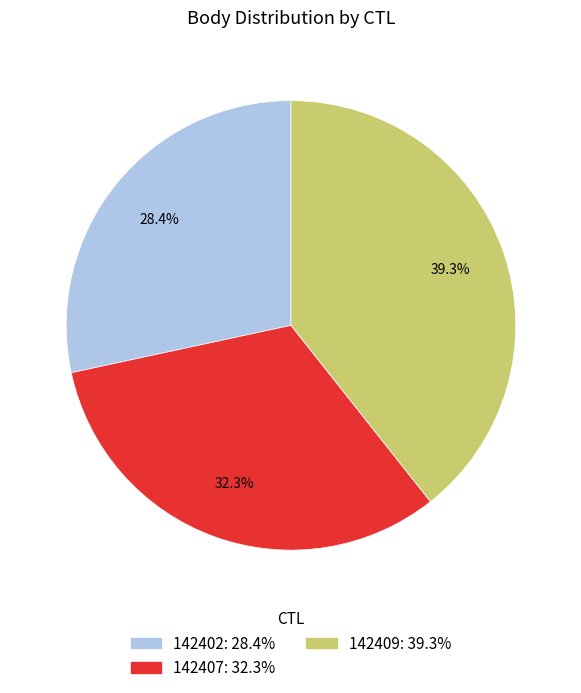

Does 142409 account for over 50% of the chart?

No